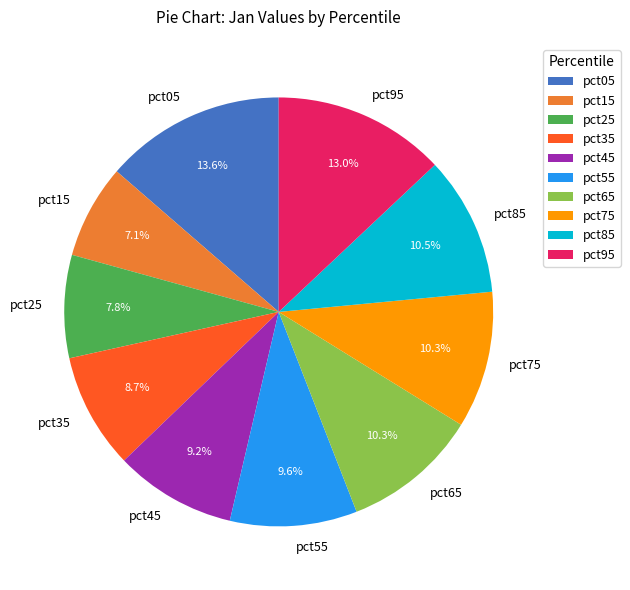

To the nearest percent, what is the average slice percentage?

10%